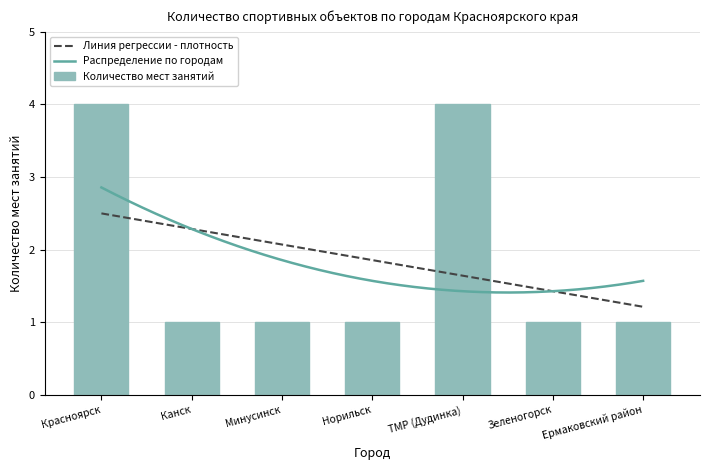

What is the change in value from Норильск to ТМР (Дудинка)?

+3